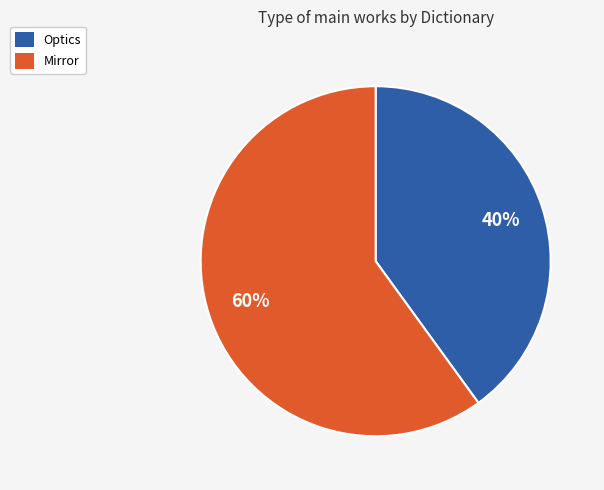

Between Optics and Mirror, which is larger?

Mirror